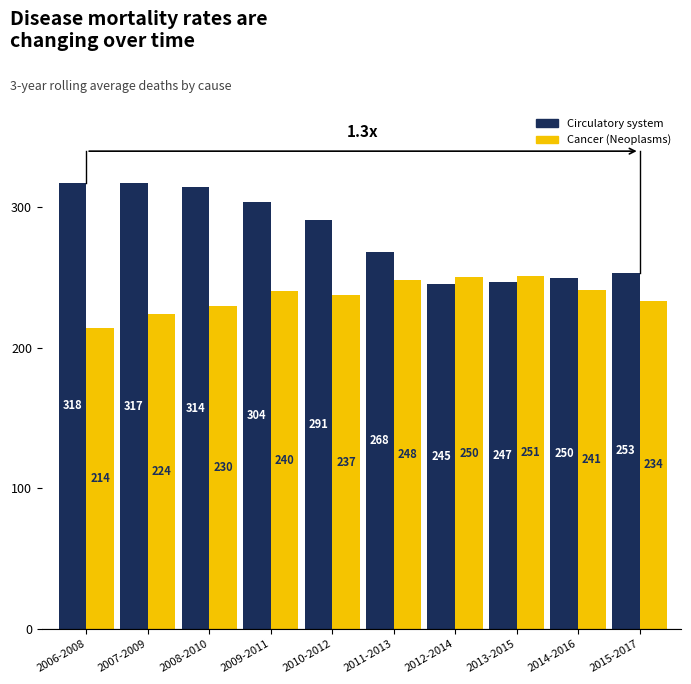

At which category does the chart reach its peak across all series?

2006-2008